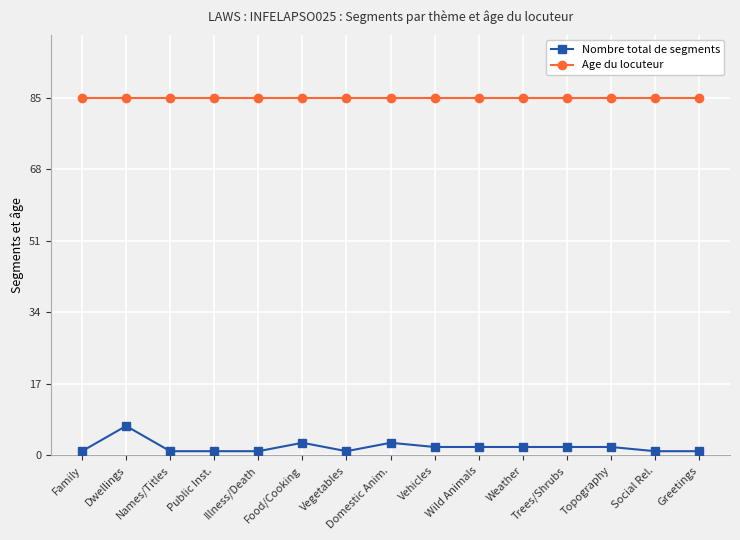

Count the number of categories in the chart.

15